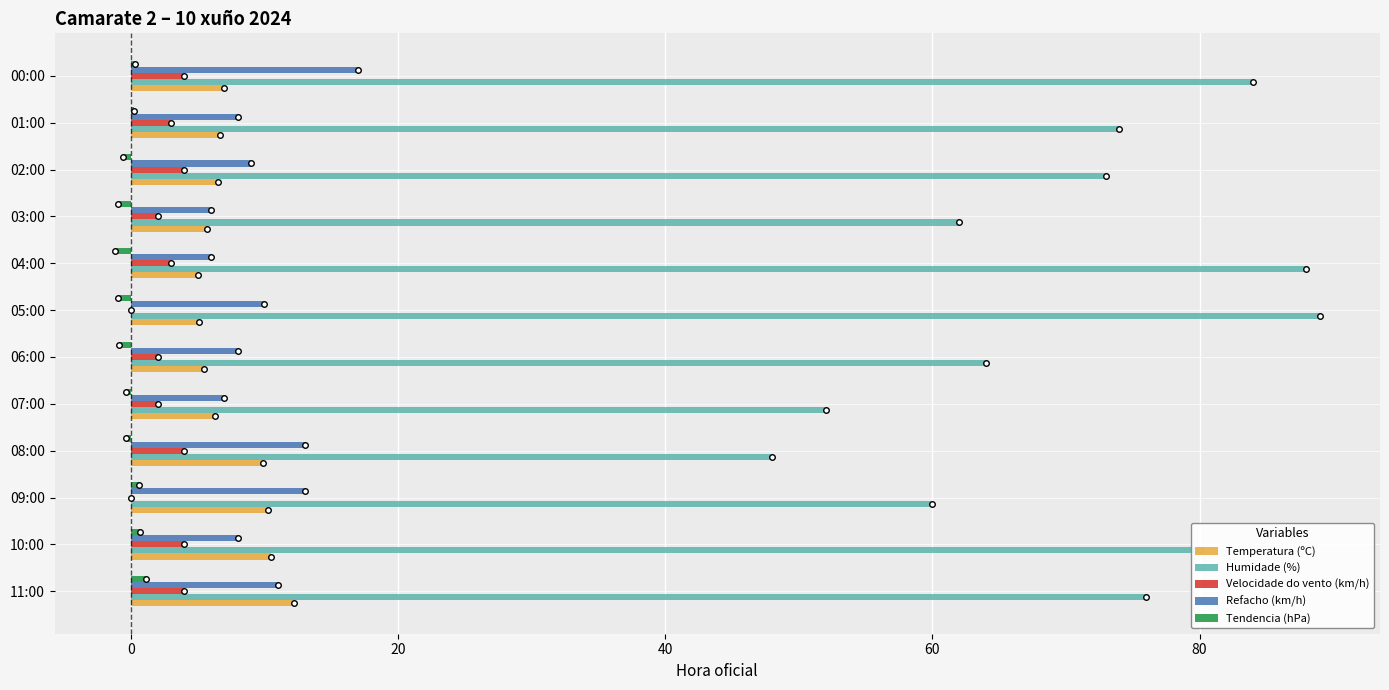

Is the value of Velocidade do vento (km/h) at 00:00 greater than the value of Refacho (km/h) at 05:00?

No